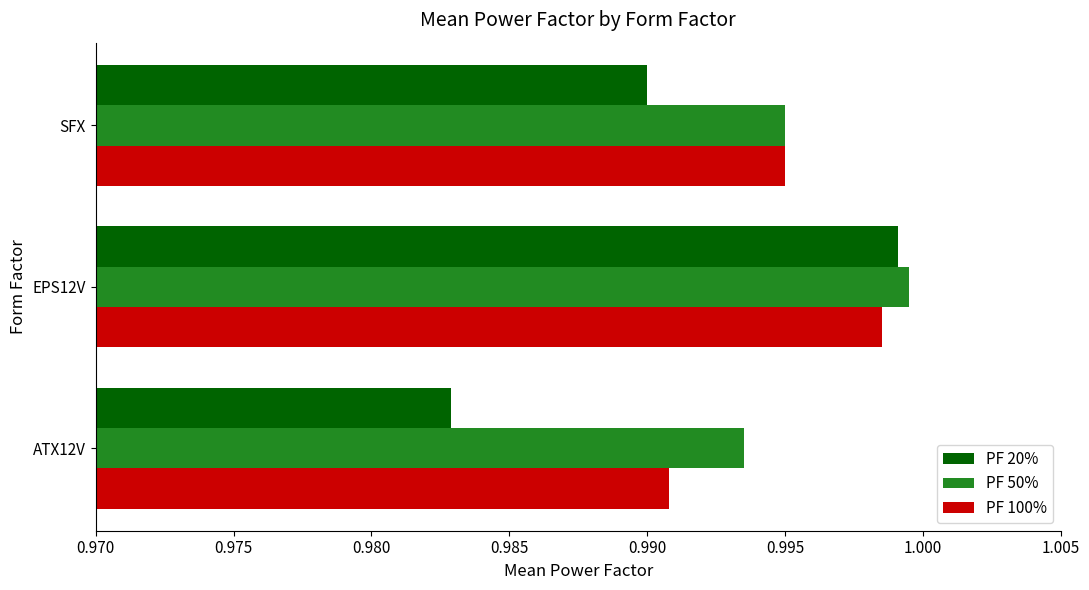

At how many categories does at least one series exceed 0?

3